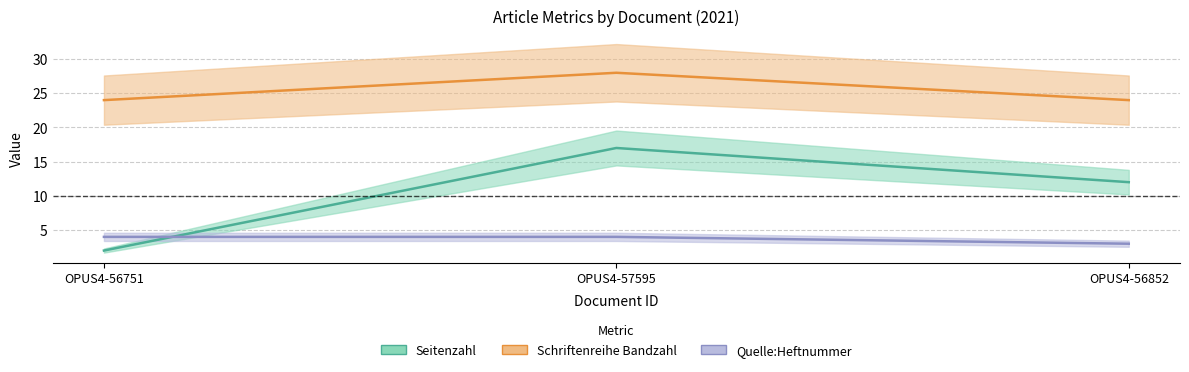

What is the label of the 3rd point from the right?

OPUS4-56751